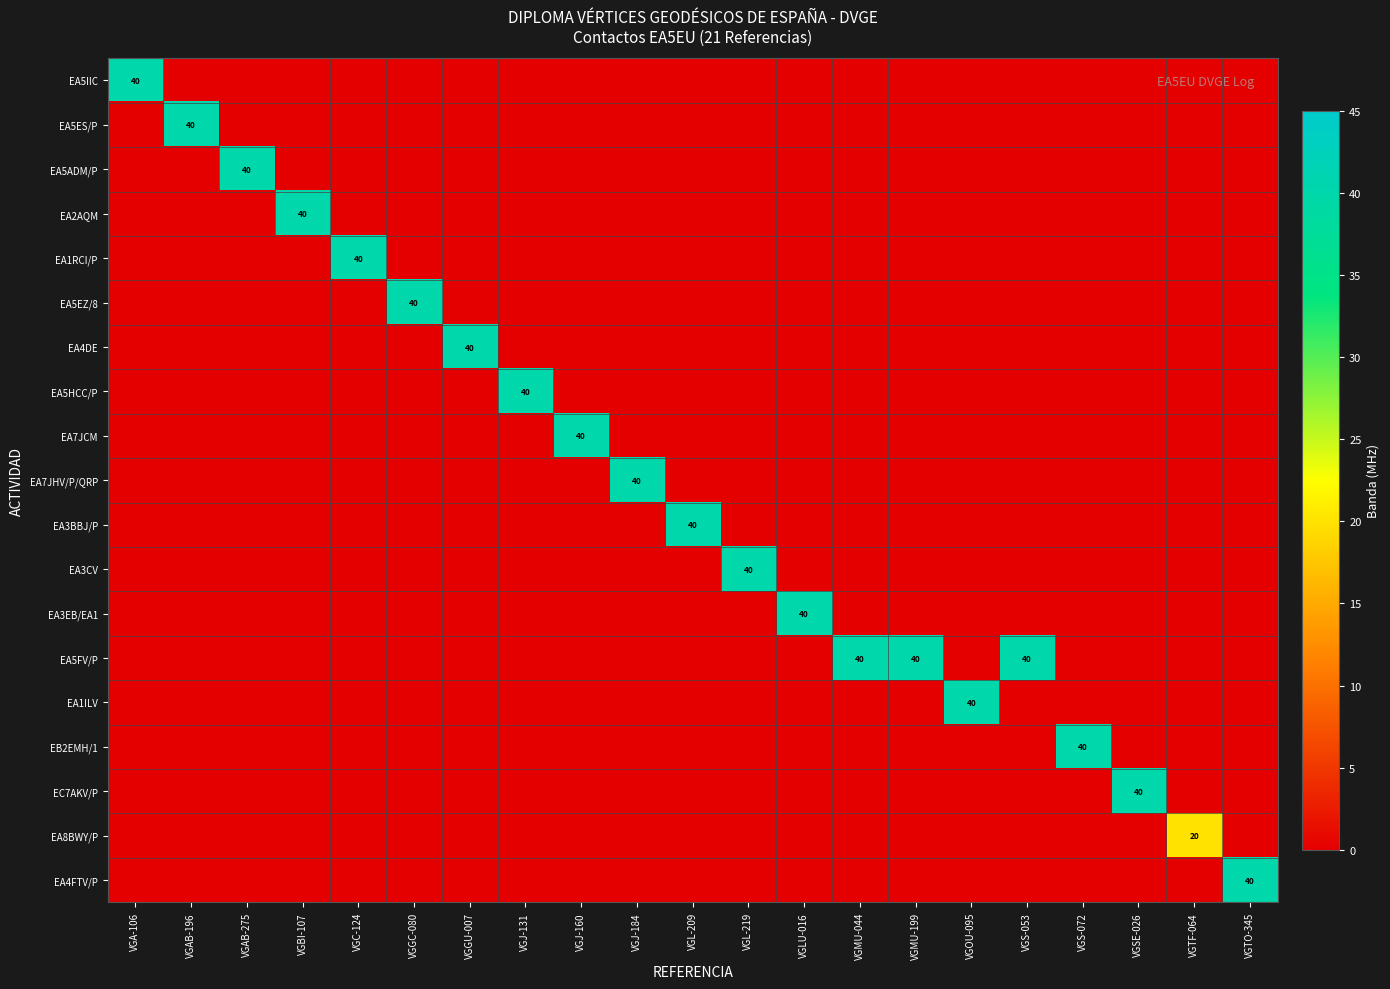

How many values in EC7AKV/P are above zero?

1